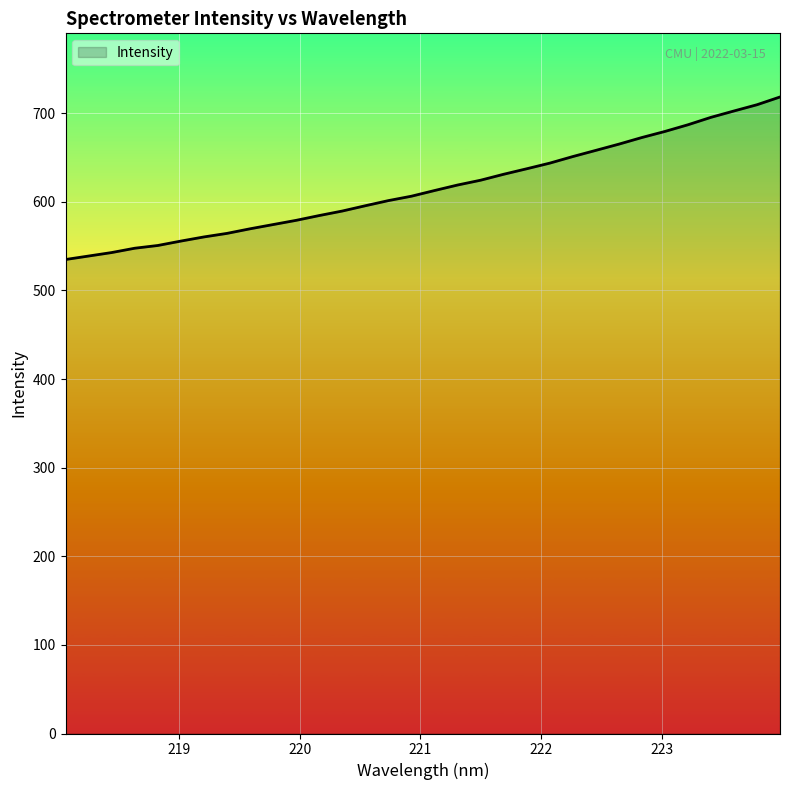

What is the difference between the maximum and minimum values?

183.4